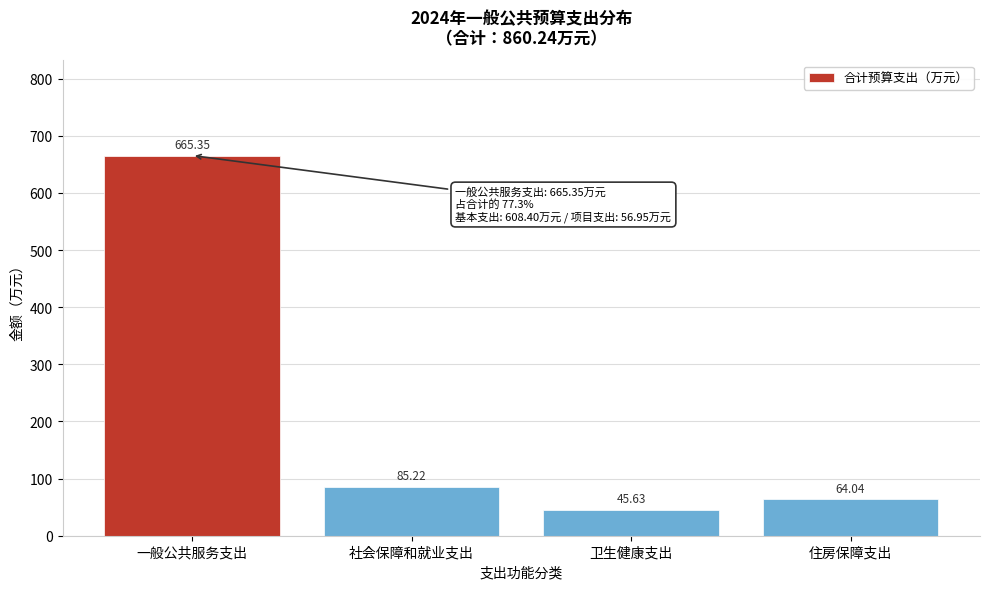

At which category does the chart reach its peak across all series?

一般公共服务支出